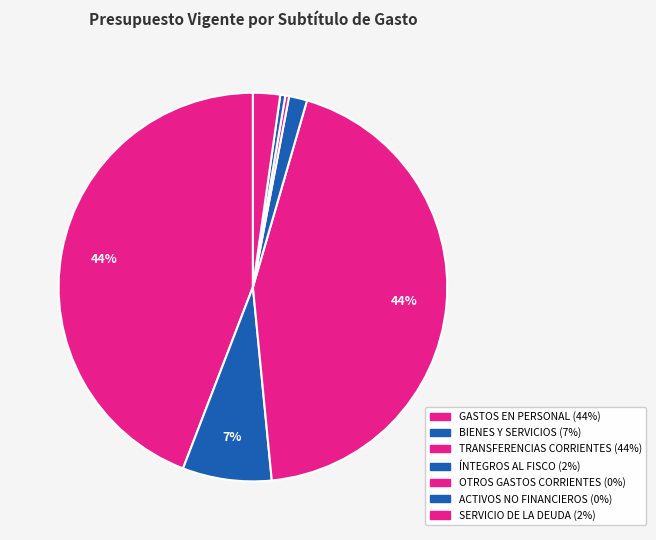

Count the number of slices in the pie.

7